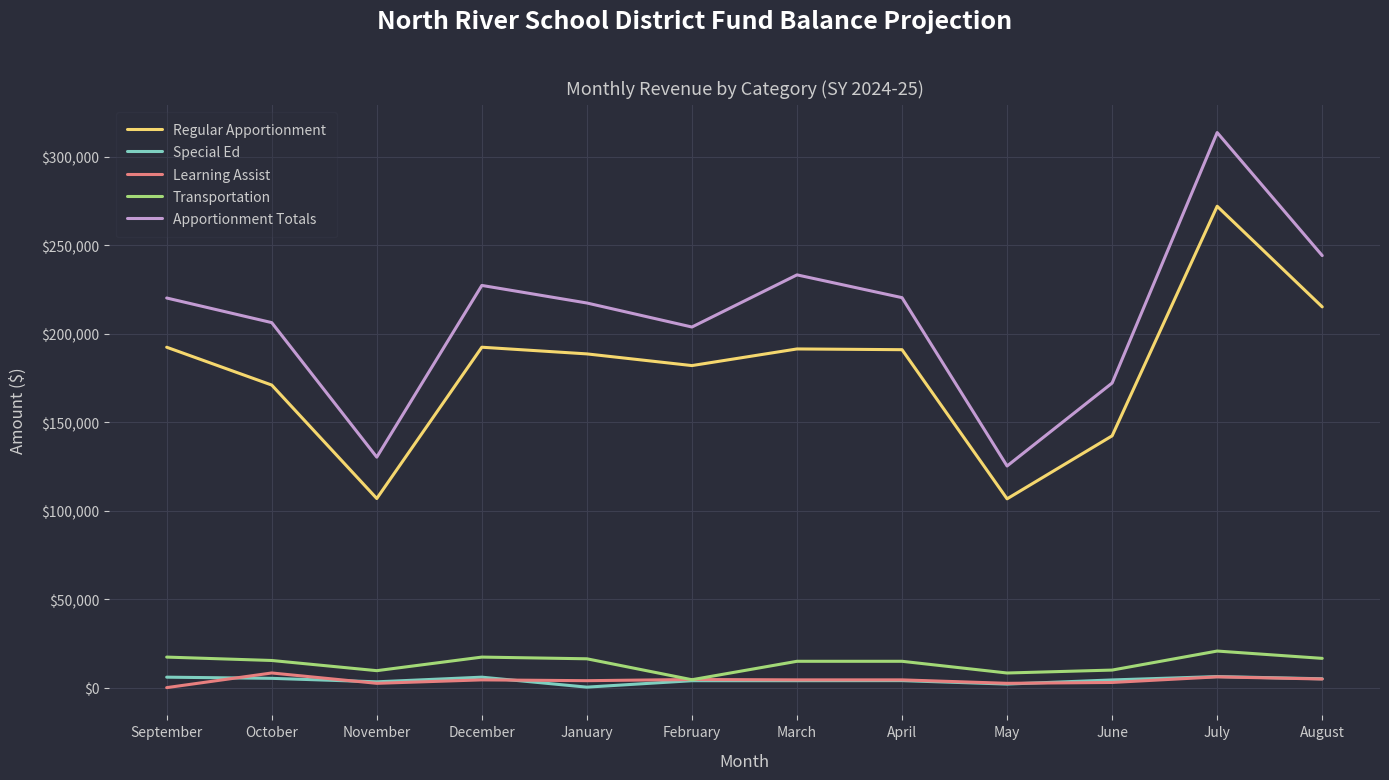

True or false: Transportation and Apportionment Totals cross at least once.

False